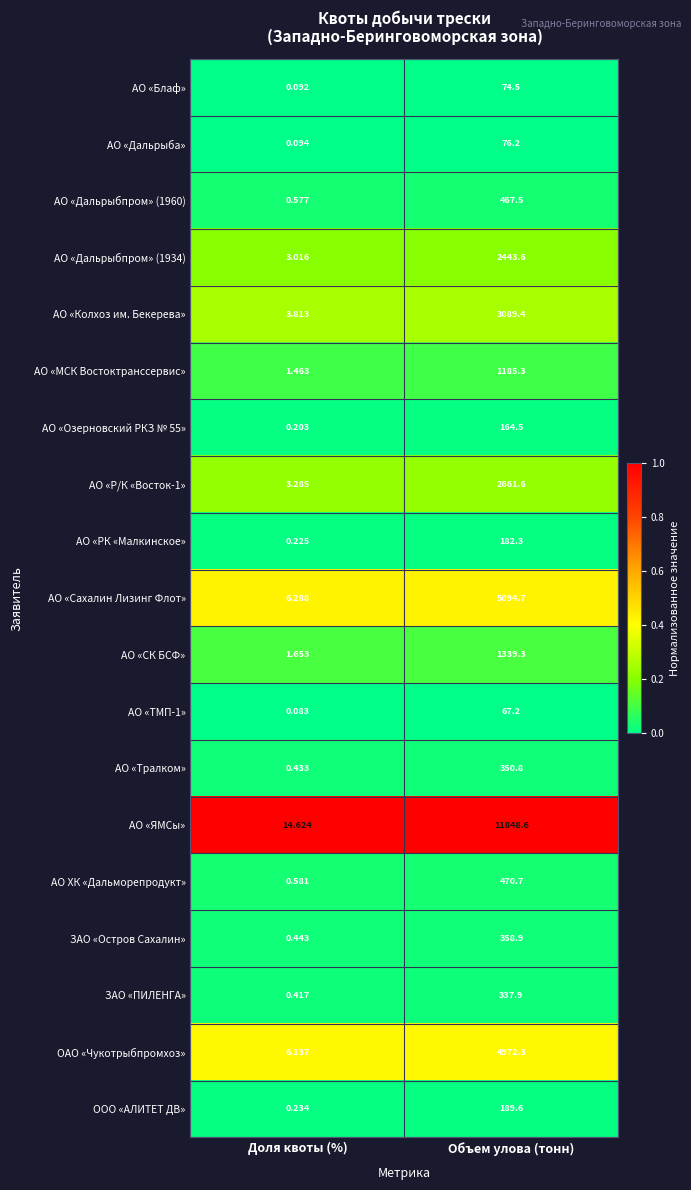

At which label does ООО «АЛИТЕТ ДВ» first exceed 189?

Объем улова (тонн)